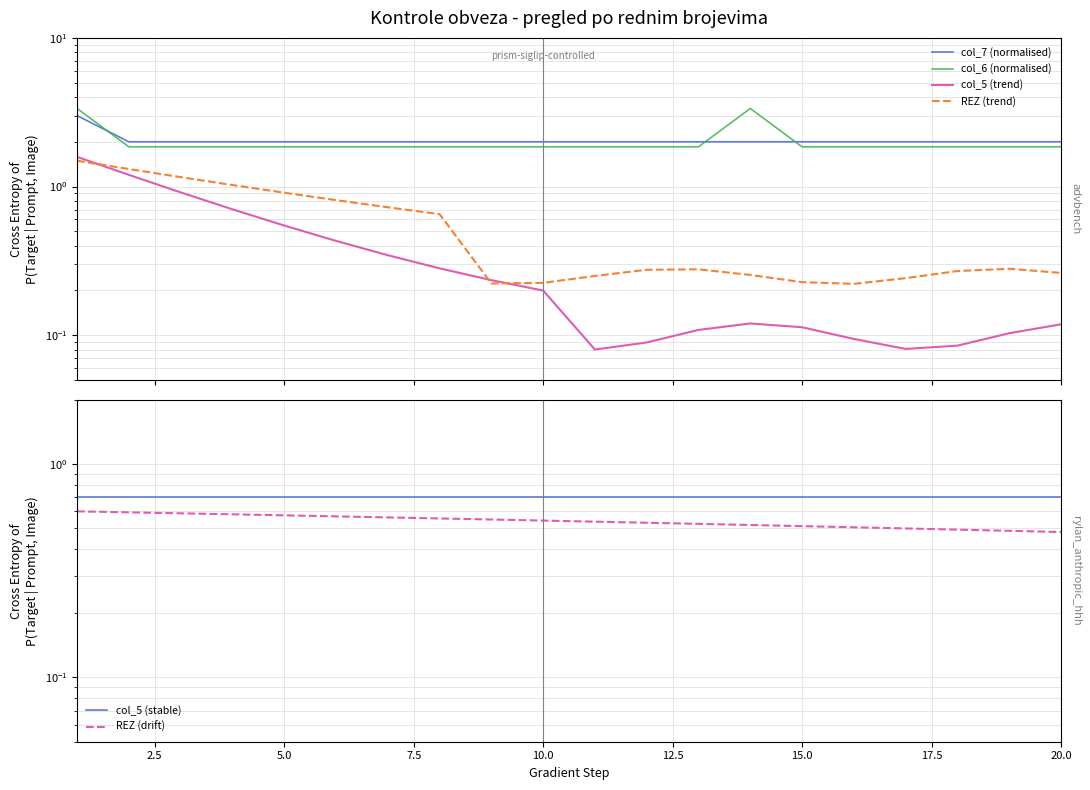

Reading right to left, what are all the values shown in this chart?

col_7 (normalised): 2.0	2.0	2.0	2.0	2.0	2.0	2.0	2.0	2.0	2.0	2.0	2.0	2.0	2.0	2.0	2.0	2.0	2.0	2.0	3.0
col_6 (normalised): 1.9	1.9	1.9	1.9	1.9	1.9	3.4	1.9	1.9	1.9	1.9	1.9	1.9	1.9	1.9	1.9	1.9	1.9	1.9	3.4
col_5 (trend): 0.1	0.1	0.1	0.1	0.1	0.1	0.1	0.1	0.1	0.1	0.2	0.2	0.3	0.3	0.4	0.5	0.7	0.9	1.2	1.6
REZ (trend): 0.3	0.3	0.3	0.2	0.2	0.2	0.3	0.3	0.3	0.3	0.2	0.2	0.7	0.7	0.8	0.9	1.0	1.2	1.3	1.5
col_5 (stable): 0.7	0.7	0.7	0.7	0.7	0.7	0.7	0.7	0.7	0.7	0.7	0.7	0.7	0.7	0.7	0.7	0.7	0.7	0.7	0.7
REZ (drift): 0.5	0.5	0.5	0.5	0.5	0.5	0.5	0.5	0.5	0.5	0.5	0.5	0.6	0.6	0.6	0.6	0.6	0.6	0.6	0.6